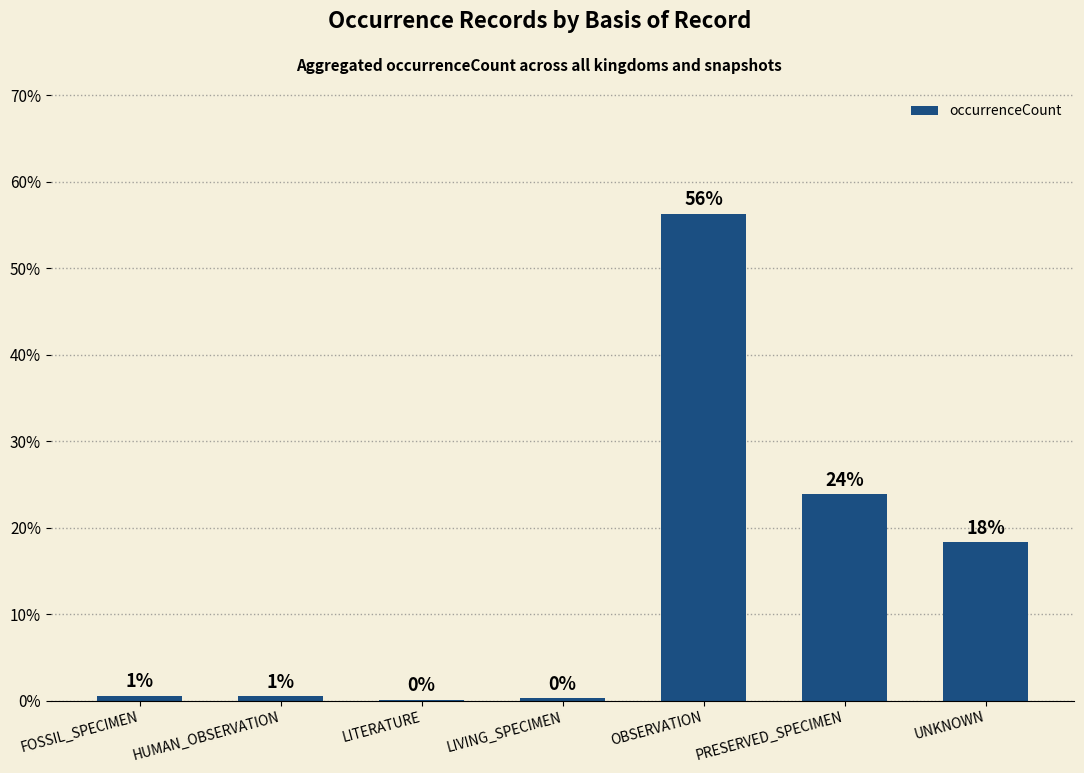

Approximately how many times larger is the value at UNKNOWN compared to PRESERVED_SPECIMEN?

0.8